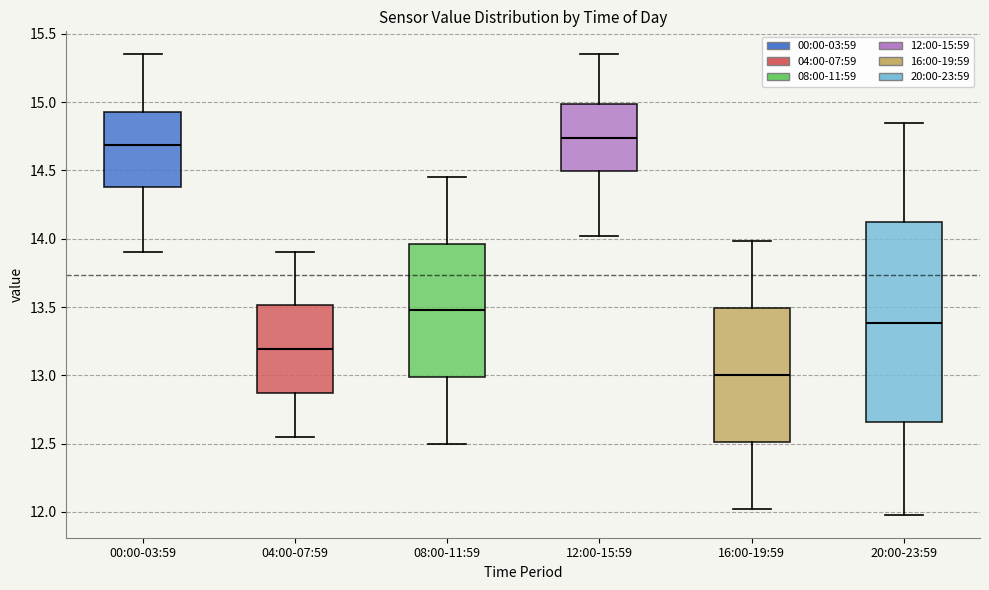

Comparing the boxes themselves (not the whiskers), which one is the tallest?

20:00-23:59